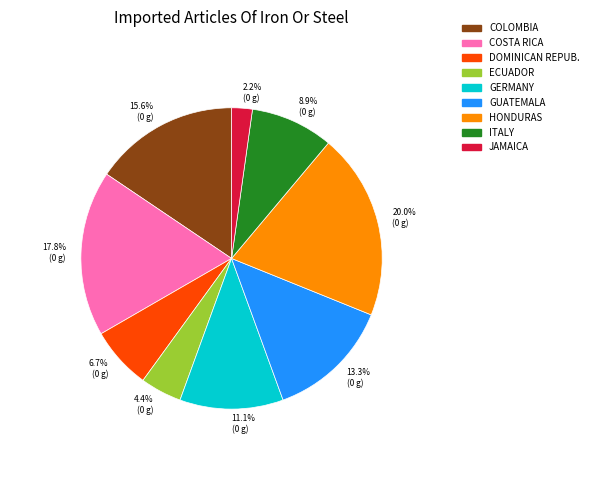

Rank the categories by value from lowest to highest.

JAMAICA, ECUADOR, DOMINICAN REPUB., ITALY, GERMANY, GUATEMALA, COLOMBIA, COSTA RICA, HONDURAS